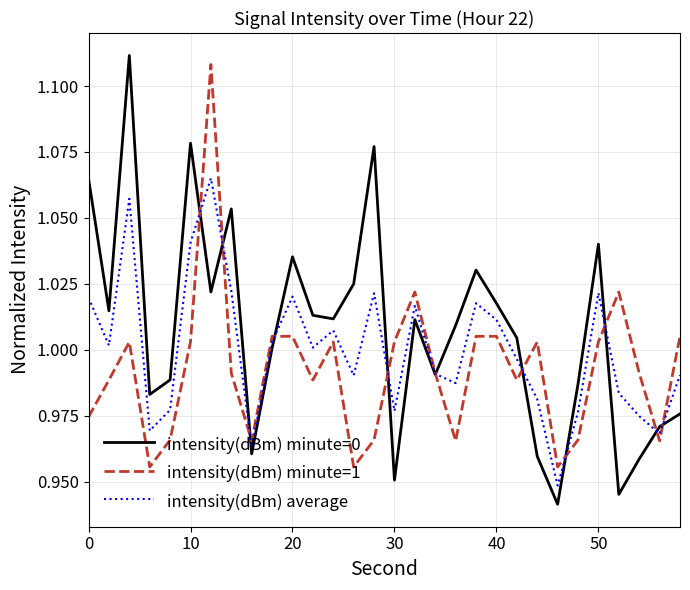

Which series has the widest spread of values?

intensity(dBm) minute=0